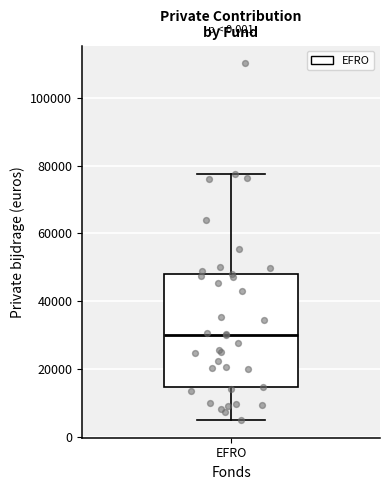

Transcribe this box plot: give where the median line is, the range the box spans, and where the two whiskers end, as read against the y-axis. The values are not printed on the chart, so give them approximately, as read against the axis.

median 30000, box 14000 to 48000, whiskers 6000 to 78000